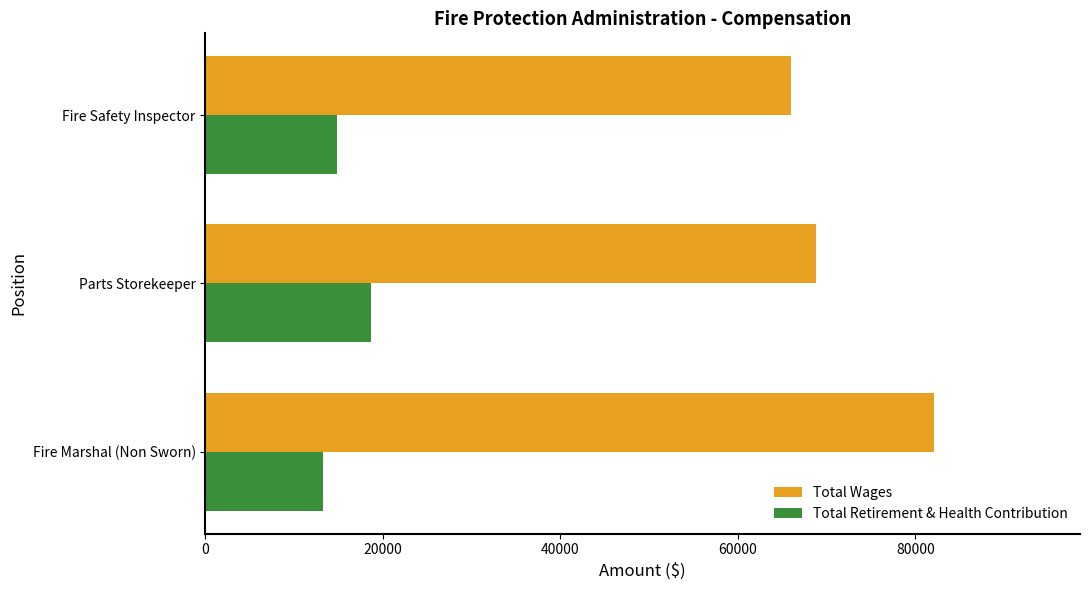

What is the sum of all Total Retirement & Health Contribution values?

46724